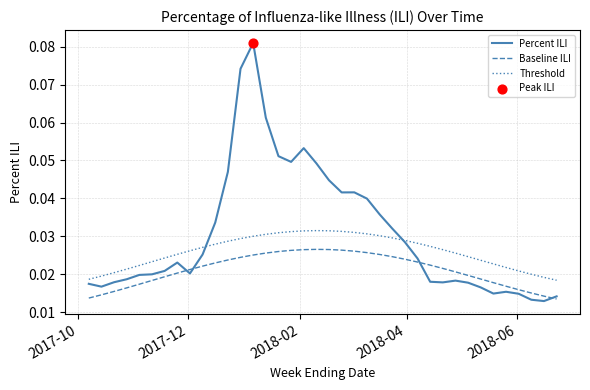

Which series has the widest spread of values?

Percent ILI